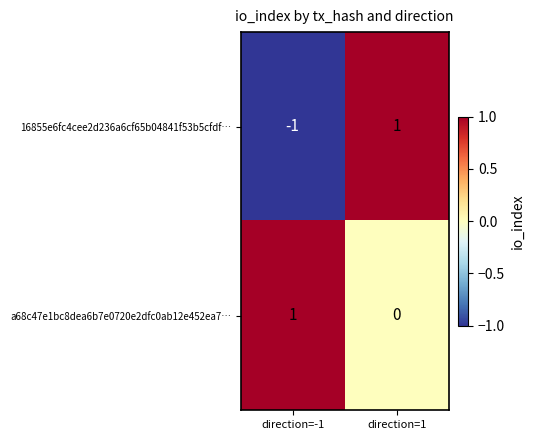

Which series has the largest total across all categories?

a68c47e1bc8dea6b7e0720e2dfc0ab12e452ea7…